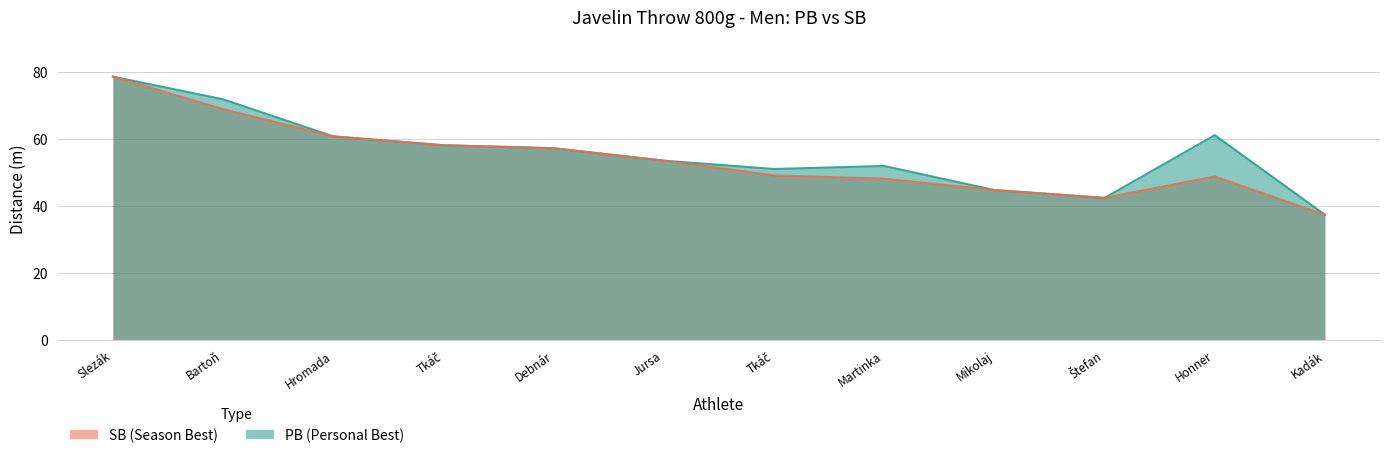

At which label does SB reach its peak?

Slezák